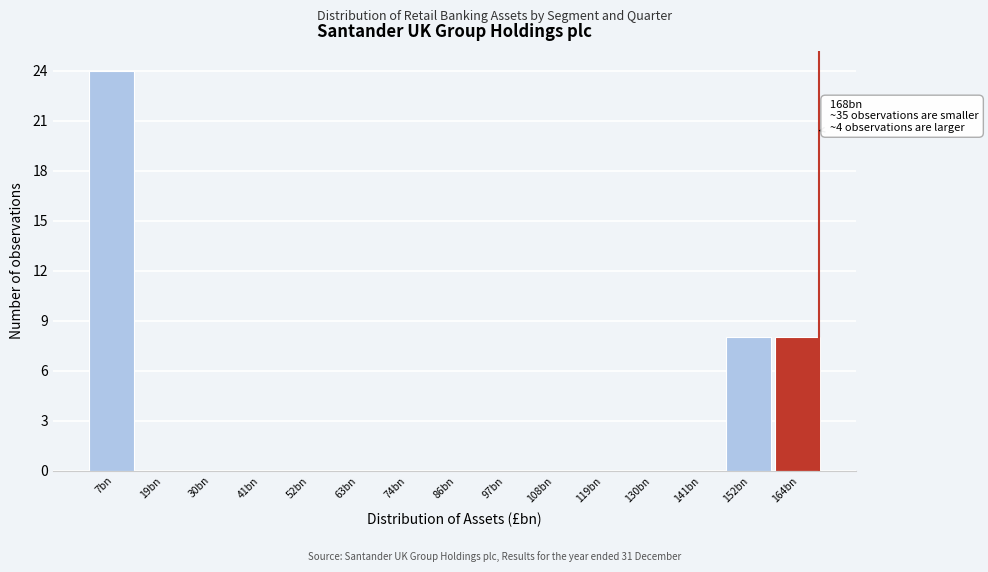

Reading left to right, extract all data points from this chart.

7bn=24	19bn=0	30bn=0	41bn=0	52bn=0	63bn=0	74bn=0	86bn=0	97bn=0	108bn=0	119bn=0	130bn=0	141bn=0	152bn=8	164bn=8